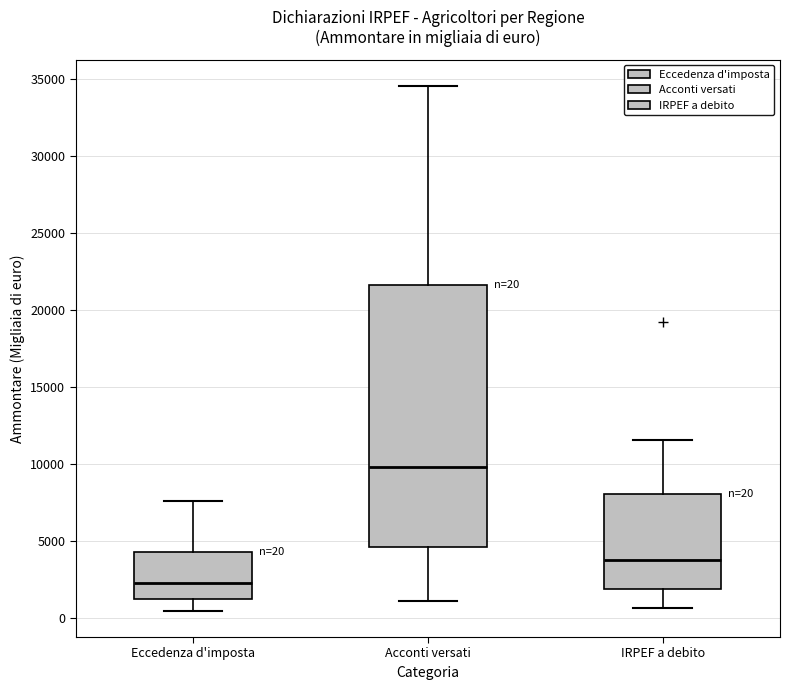

Comparing the boxes themselves (not the whiskers), which one is the tallest?

Acconti versati